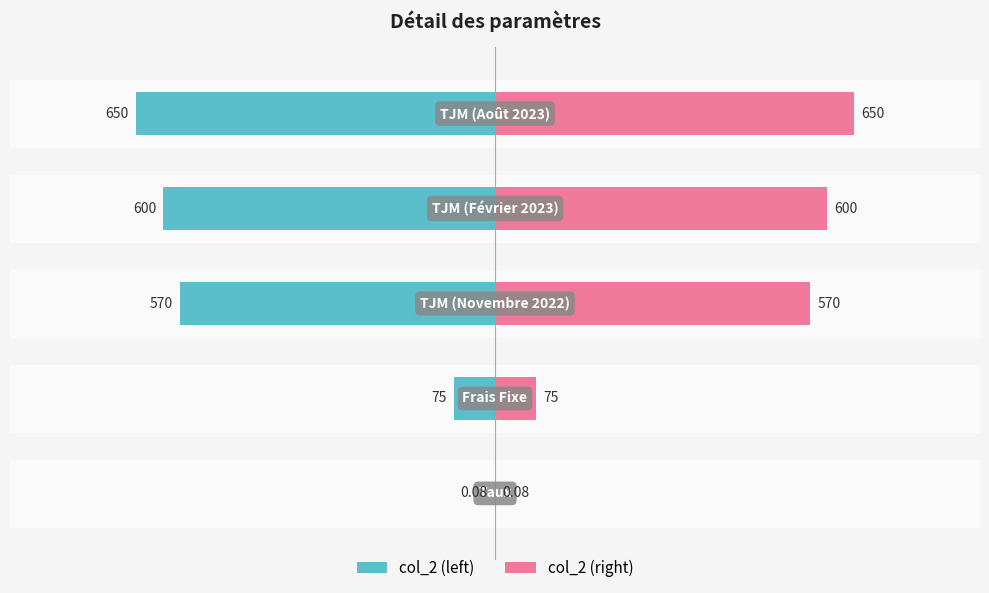

At how many categories does at least one series exceed 640?

1